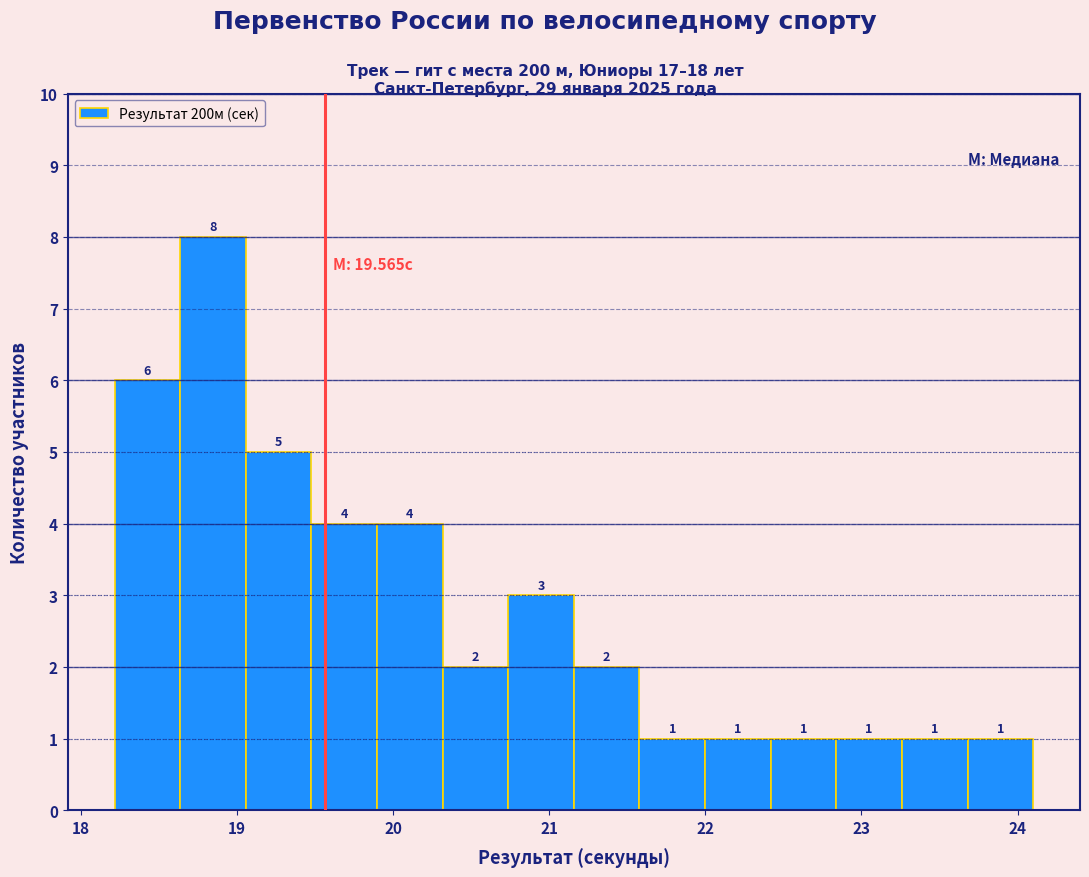

Which range on the x-axis has the tallest bar?

18.6 to 19.1